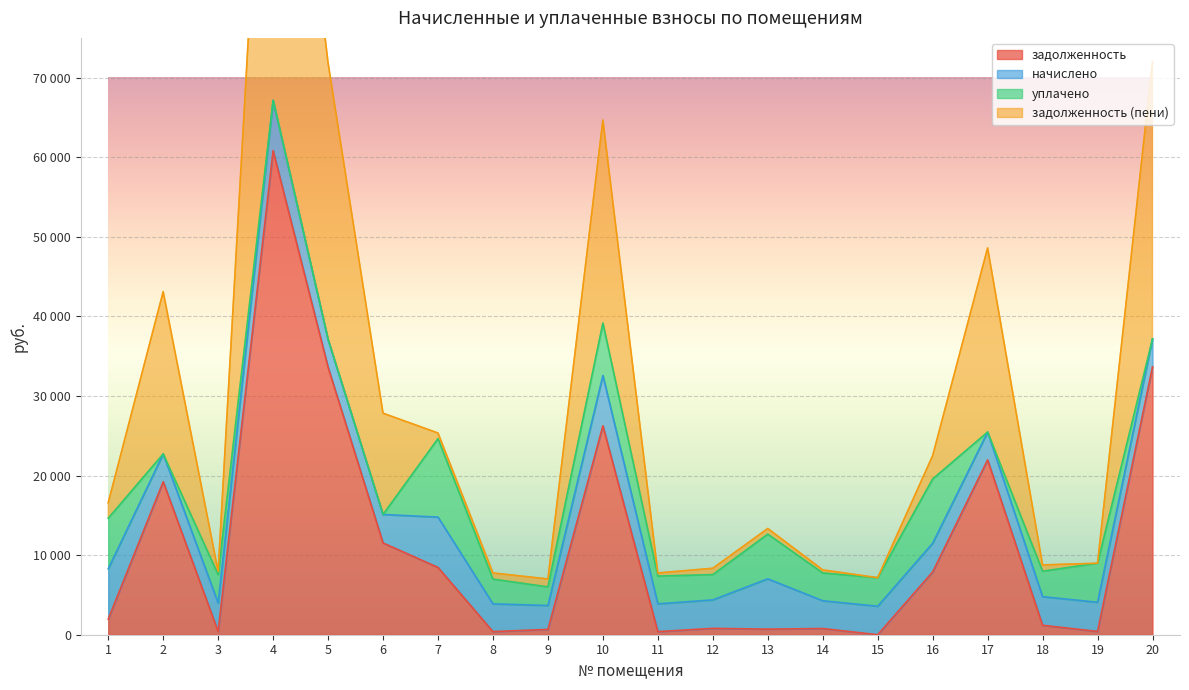

What is the minimum value for задолженность (пени)?

7005.8